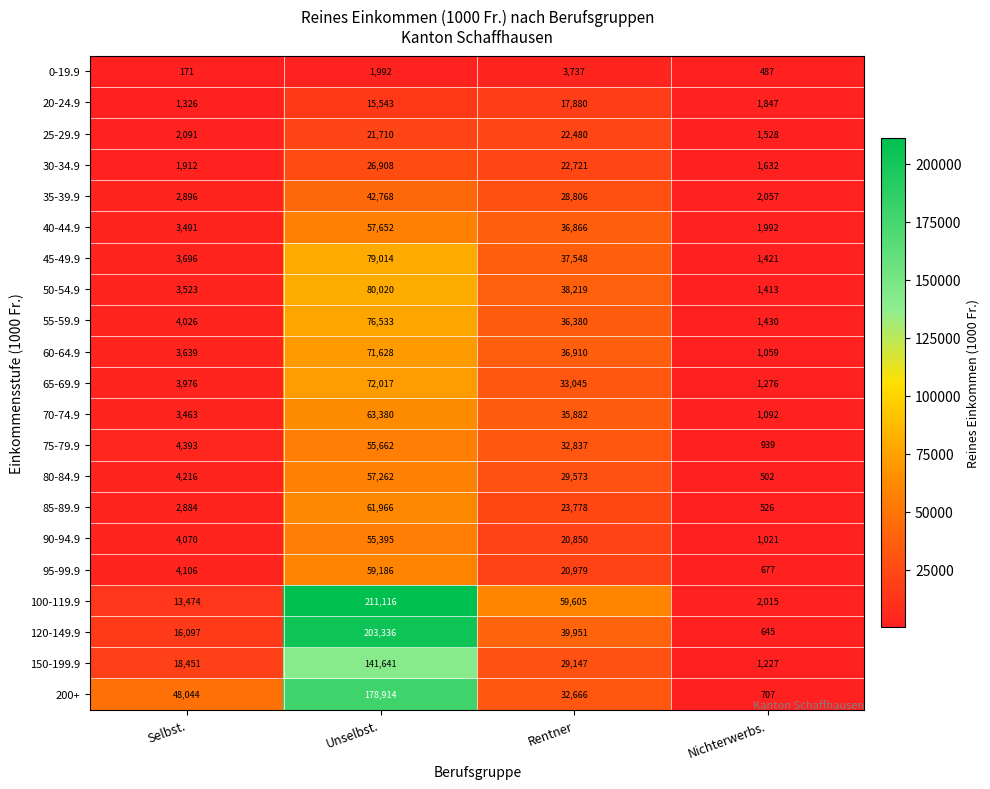

The 50-54.9 series shows 80020 at Unselbst.. True or false?

True